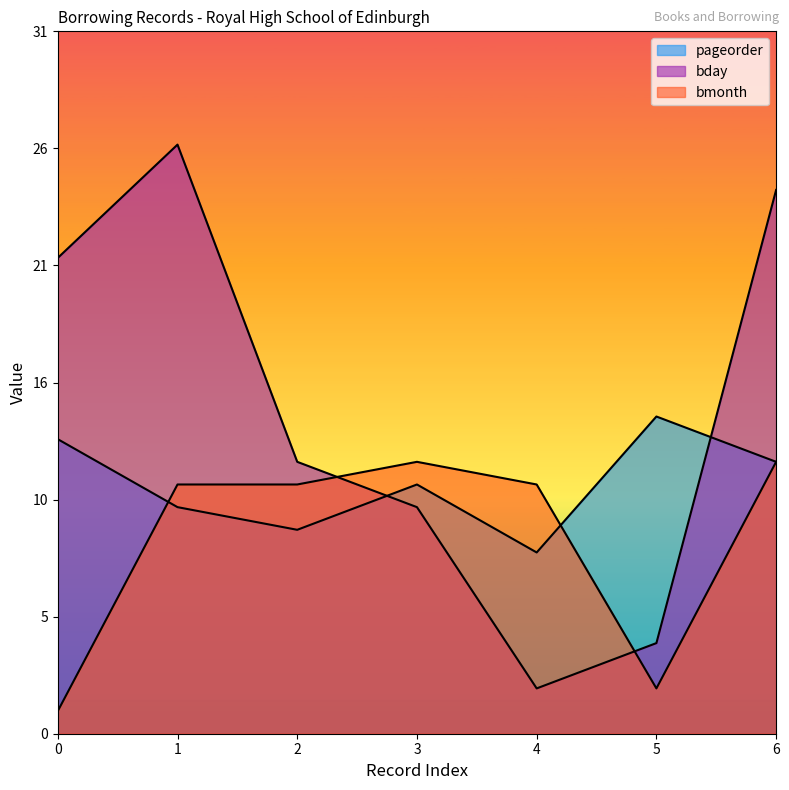

What is the value of the pageorder point at the 5th from the left?

8